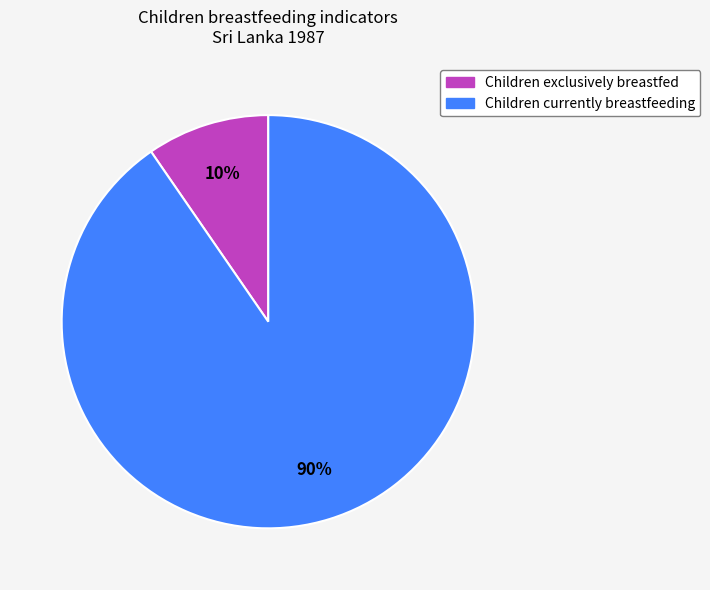

Which category accounts for the majority?

Children currently breastfeeding